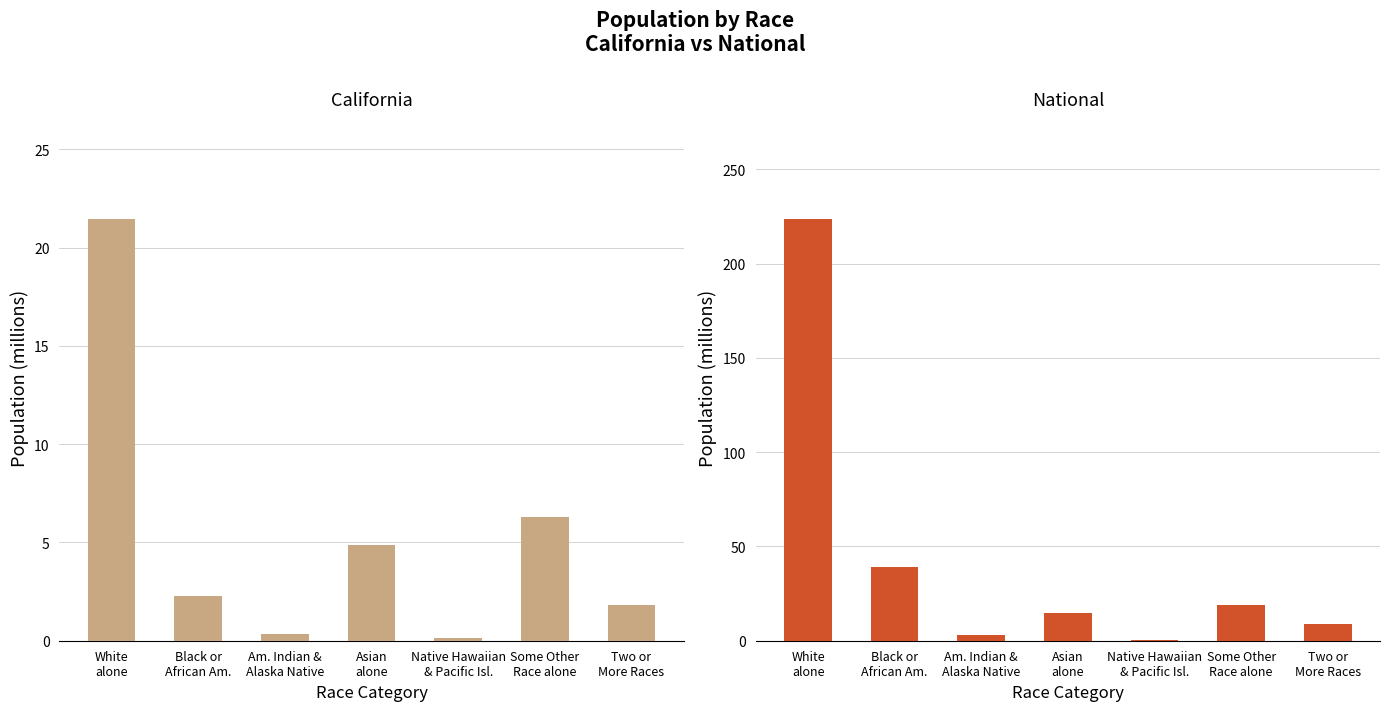

Are the bars grouped side by side (vs. stacked)?

Yes